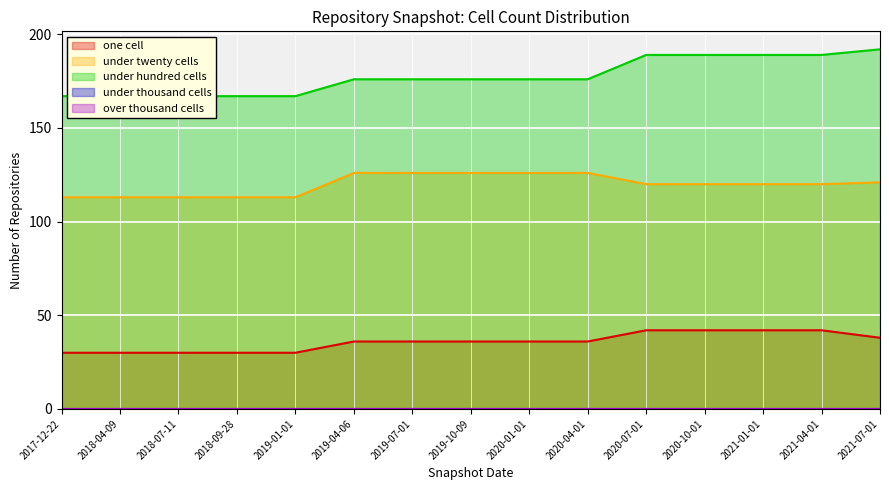

Is the value of under twenty cells at 2018-07-11 greater than the value of one cell at 2021-04-01?

Yes